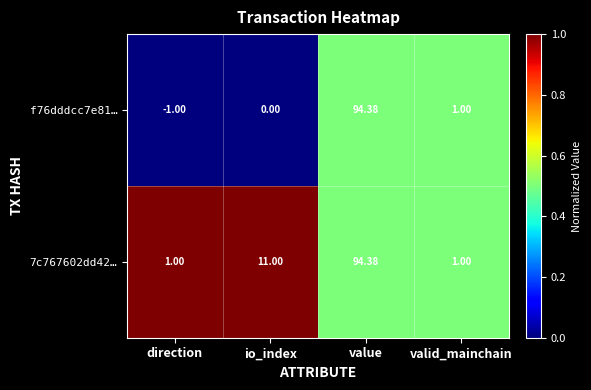

At which category is the sum across all series the highest?

value